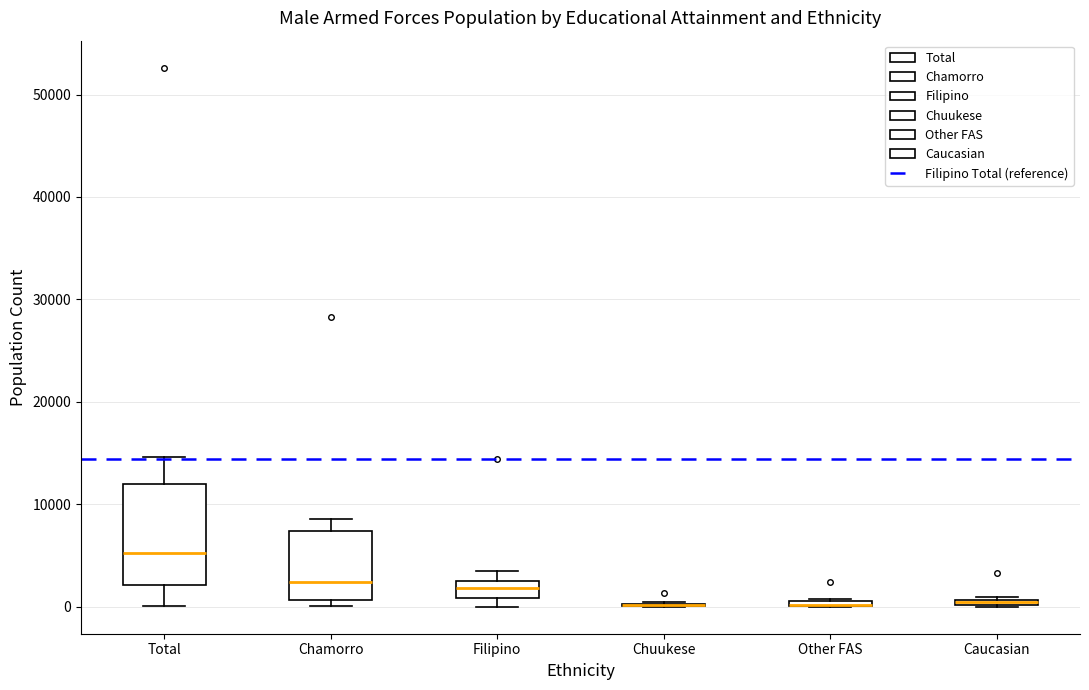

Where is the lower edge of the box for Other FAS on the y-axis? The values are not printed on the chart, so give them approximately, as read against the axis.

0